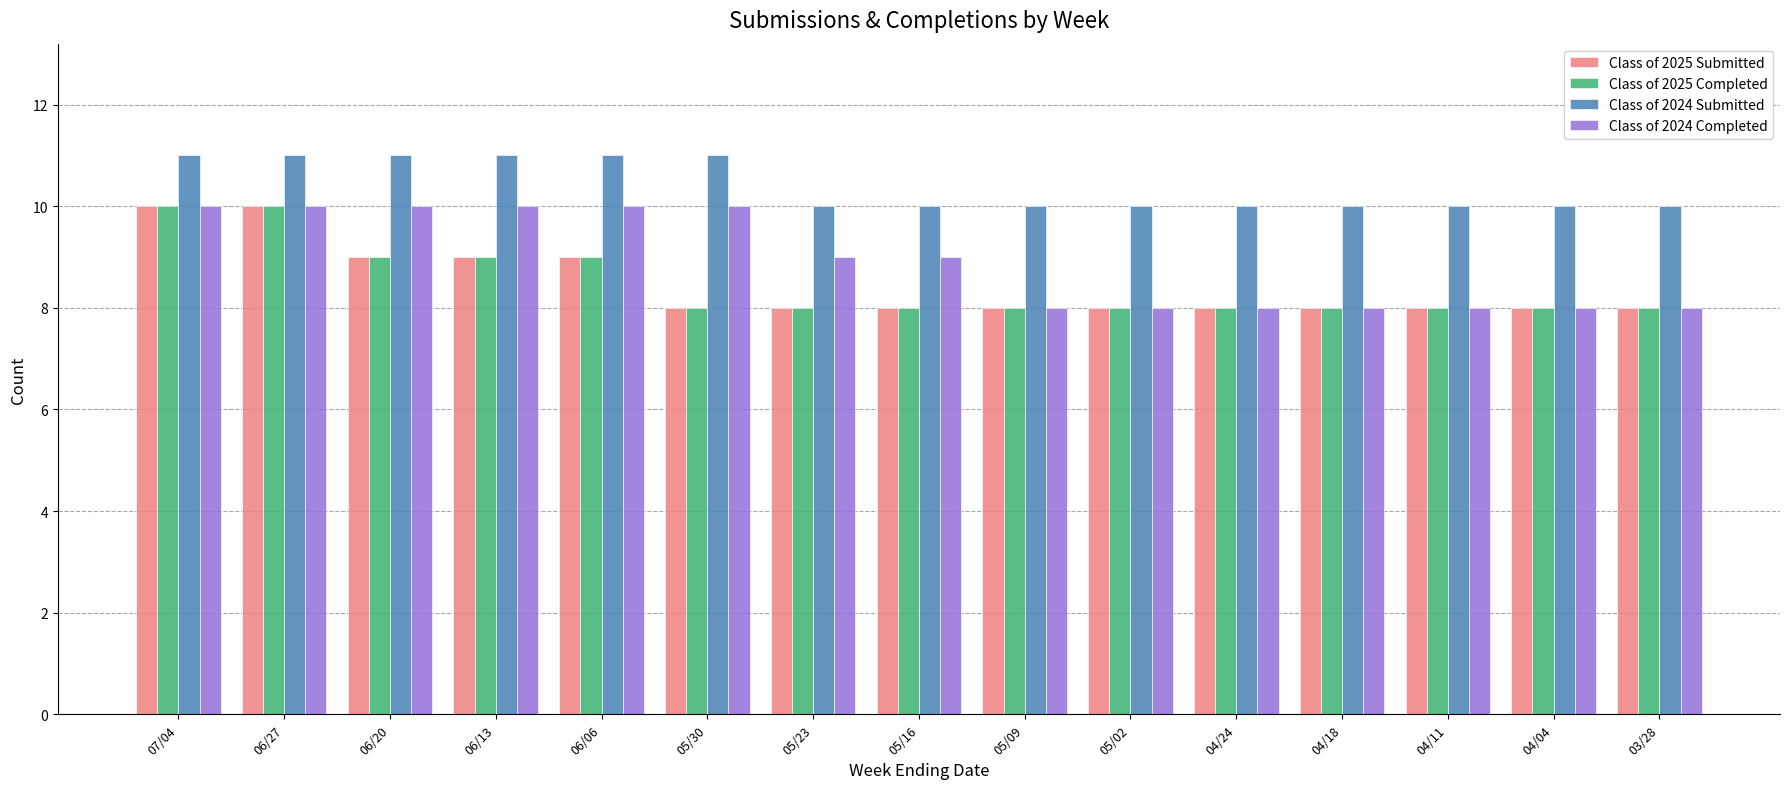

How many data points does each series have?

15